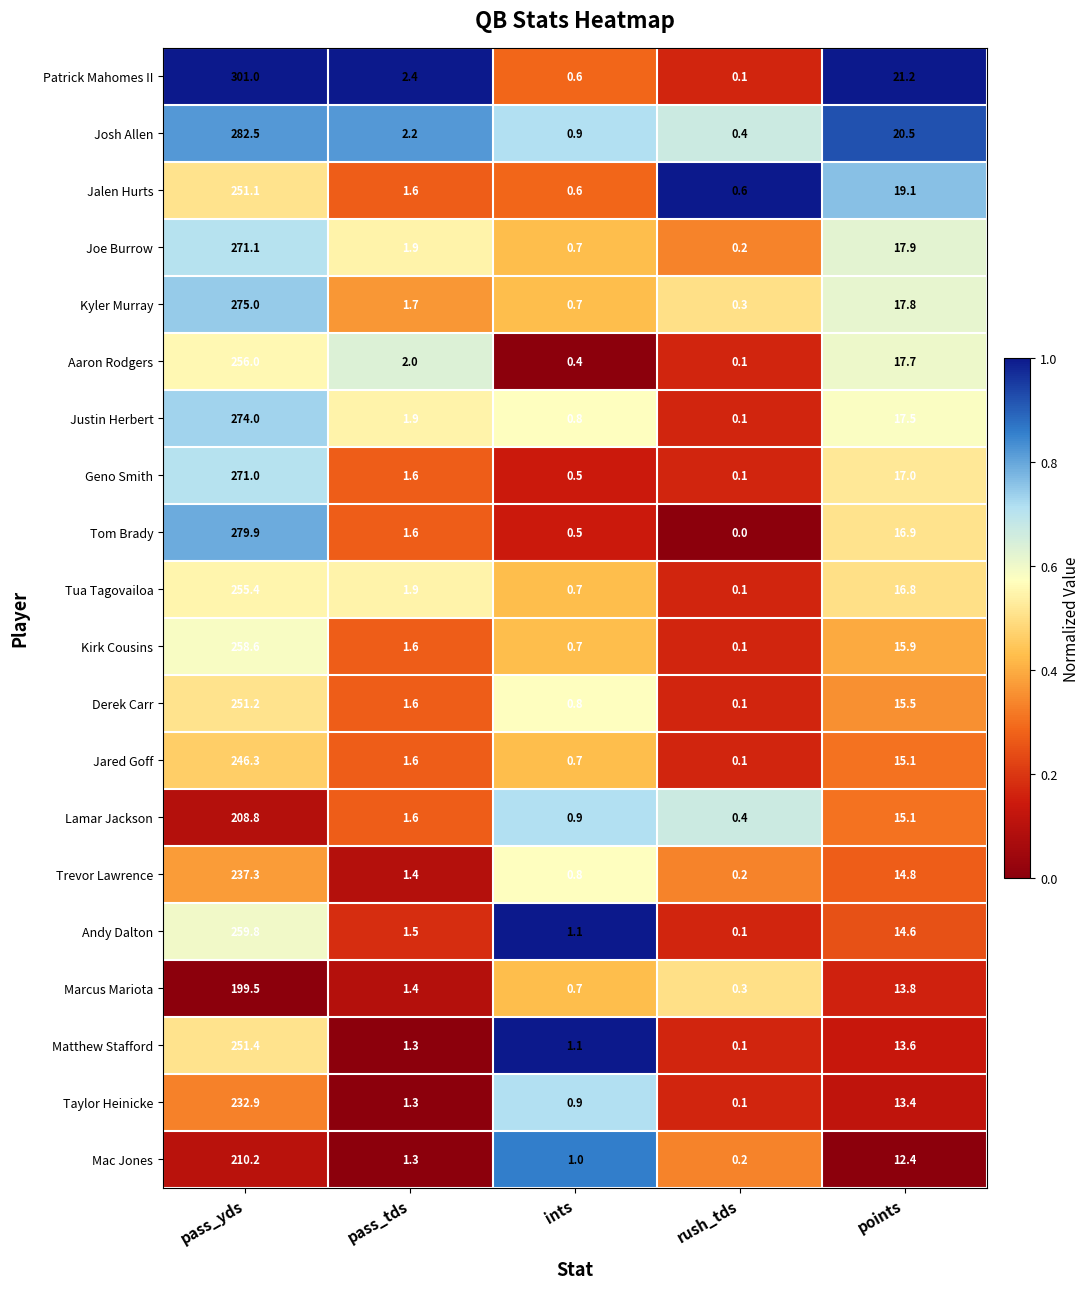

True or false: Taylor Heinicke has a value of 0.1 at rush_tds.

True